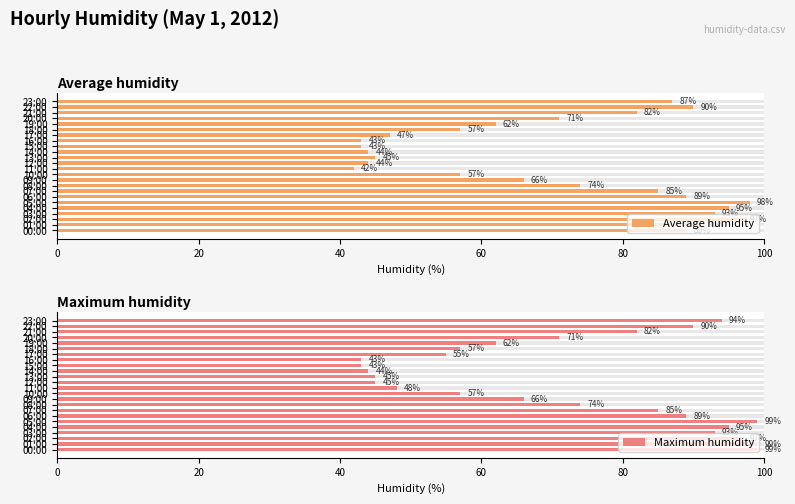

Which series has the largest total across all categories?

Maximum humidity